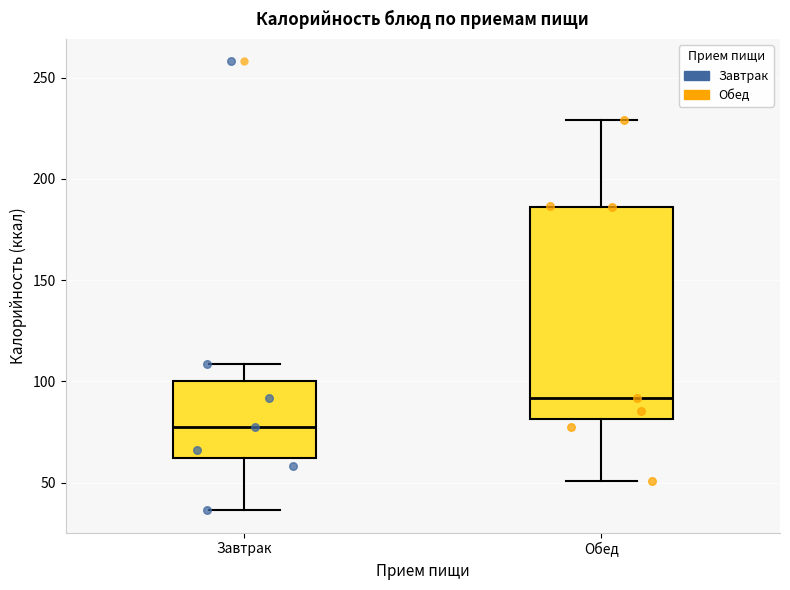

Reading left to right, transcribe this box plot: for each box, give where its median line is, the range the box spans, and where its two whiskers end, as read against the y-axis. The values are not printed on the chart, so give them approximately, as read against the axis.

Завтрак: median 80, box 60 to 100, whiskers 35 to 110
Обед: median 90, box 80 to 185, whiskers 50 to 230